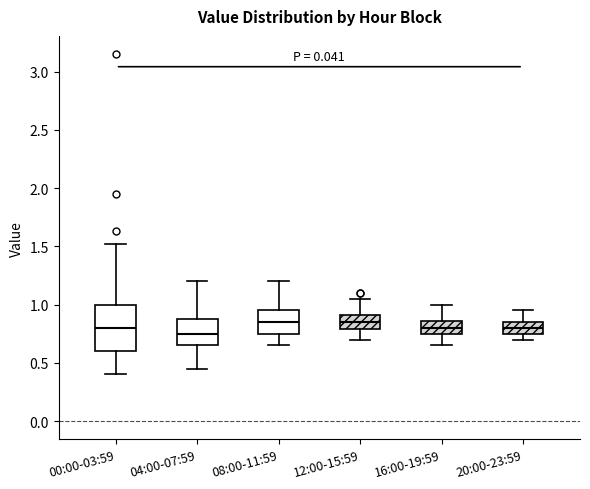

Reading left to right, transcribe this box plot: for each box, give where its median line is, the range the box spans, and where its two whiskers end, as read against the y-axis. The values are not printed on the chart, so give them approximately, as read against the axis.

00:00-03:59: median 0.80, box 0.60 to 1.00, whiskers 0.40 to 1.50
04:00-07:59: median 0.75, box 0.65 to 0.90, whiskers 0.45 to 1.20
08:00-11:59: median 0.85, box 0.75 to 0.95, whiskers 0.65 to 1.20
12:00-15:59: median 0.85, box 0.80 to 0.90, whiskers 0.70 to 1.05
16:00-19:59: median 0.80, box 0.75 to 0.85, whiskers 0.65 to 1.00
20:00-23:59: median 0.80, box 0.75 to 0.85, whiskers 0.70 to 0.95